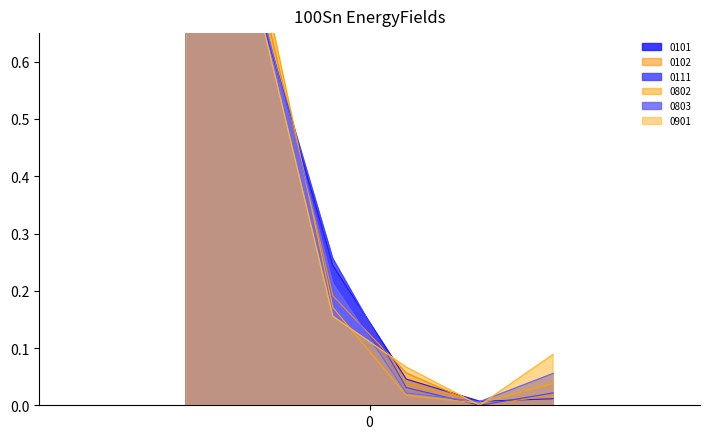

How many intersections are there between 0803 and 0802?

1